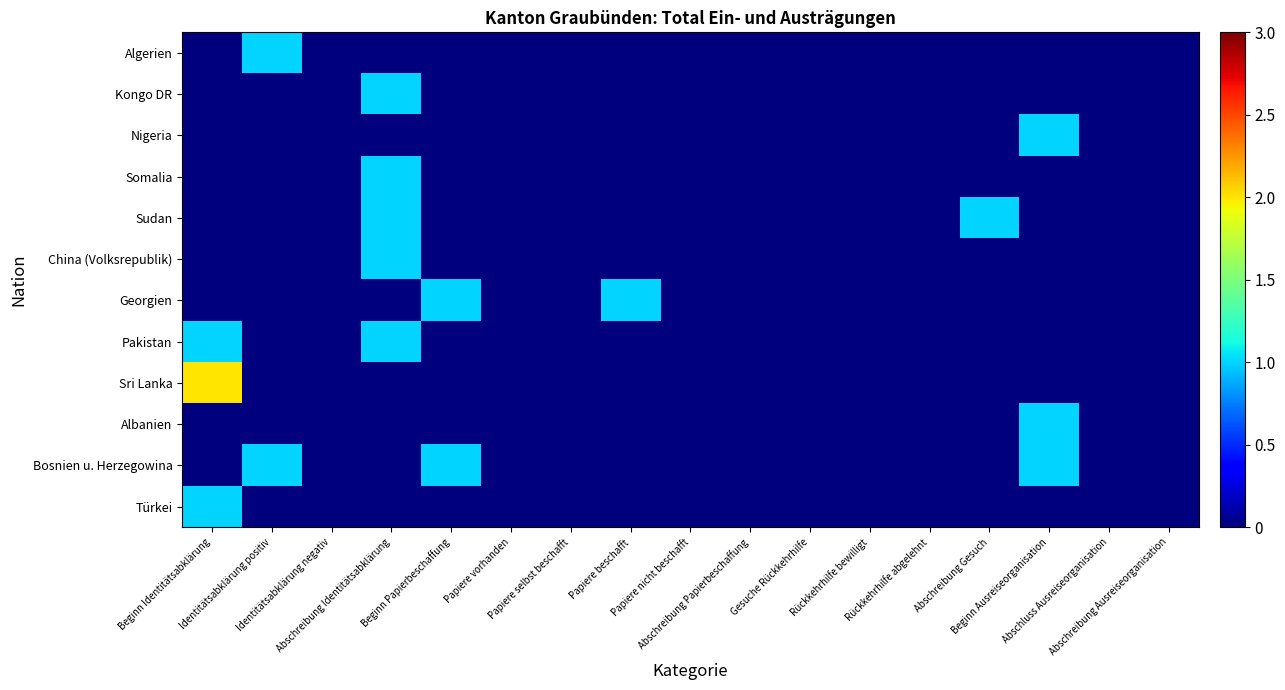

What is the difference between the highest and lowest values at Abschreibung Gesuch?

1